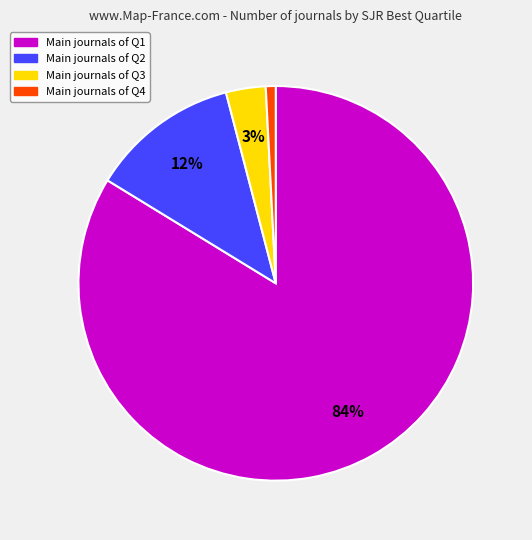

To the nearest percent, what is the difference between the largest and smallest slice percentages?

83%